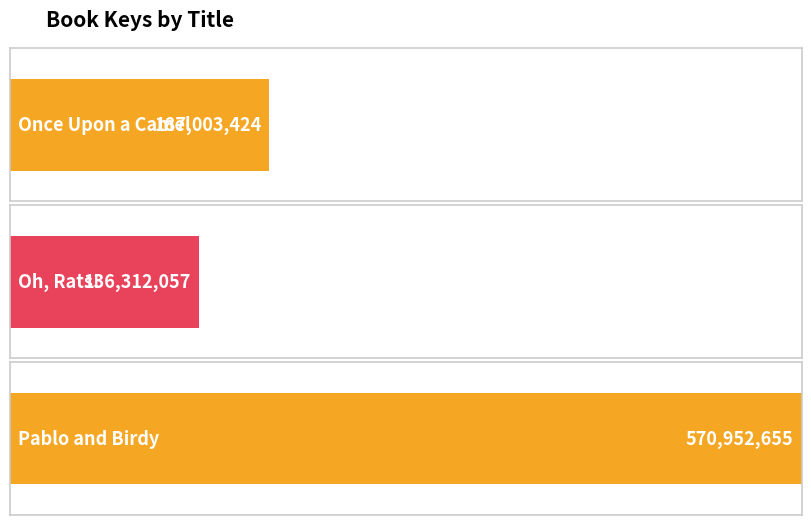

What position from the right is Oh, Rats!?

2